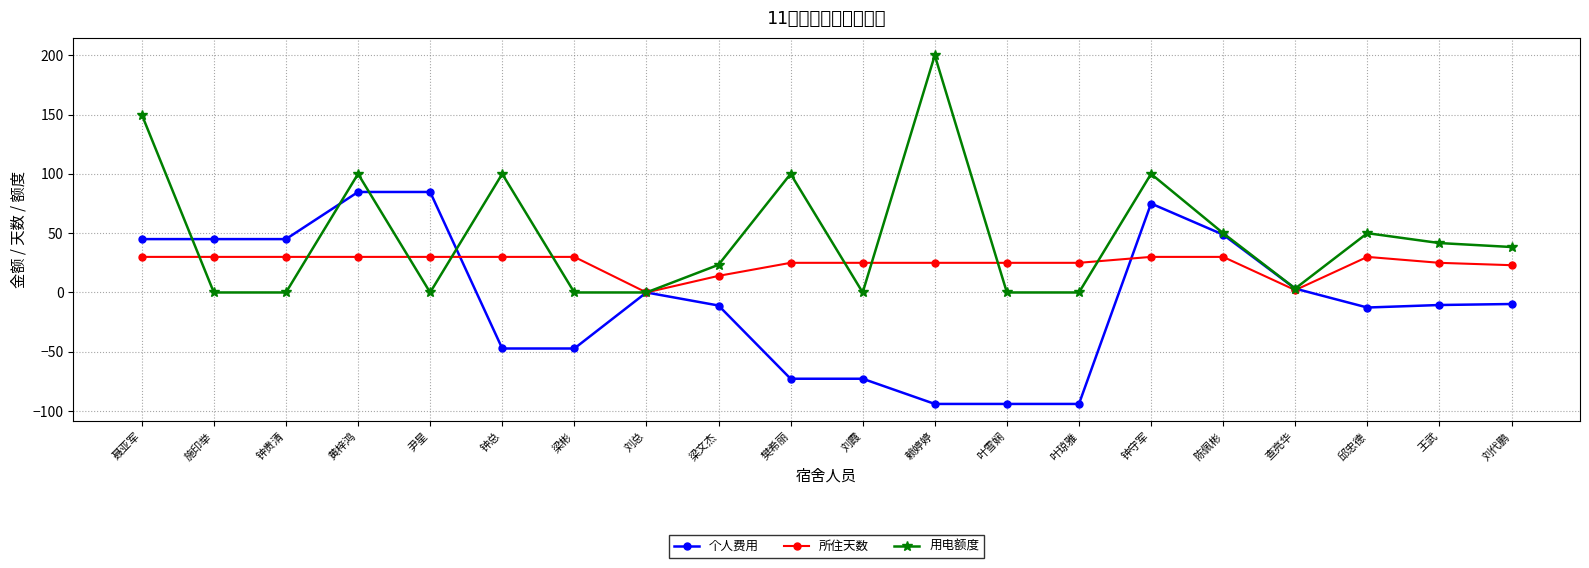

What is the spread (max minus min) of values at 钟贵清?

45.0